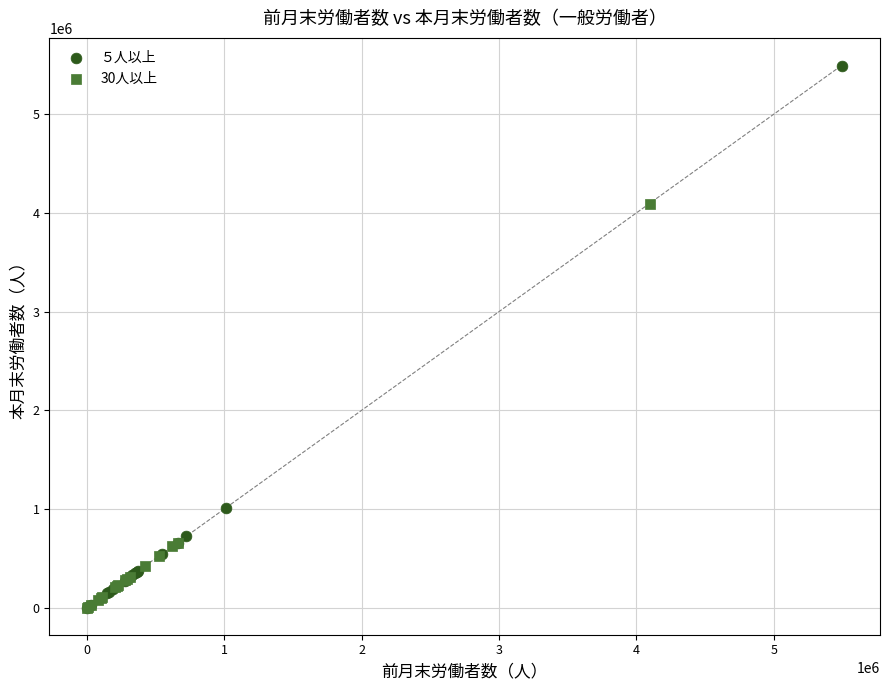

Which series has the widest spread of Y values?

５人以上